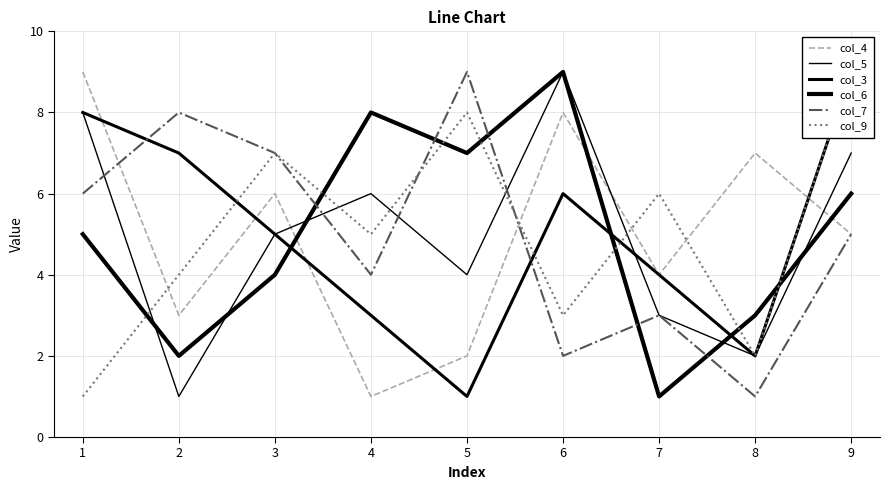

Where is the first local maximum for col_4?

2